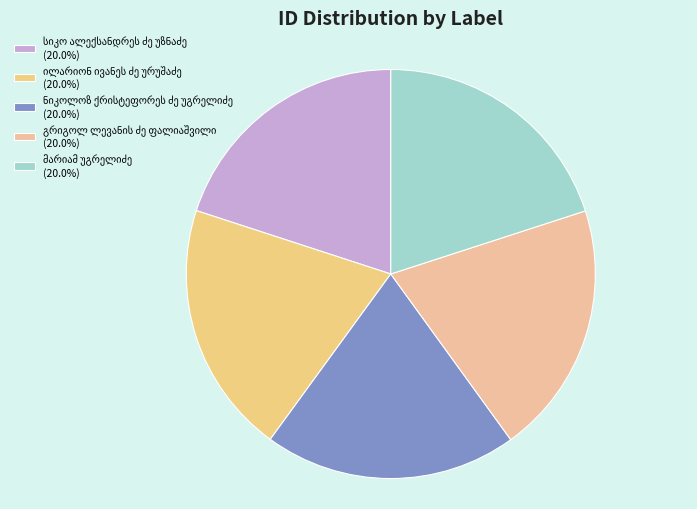

Count the number of slices in the pie.

5